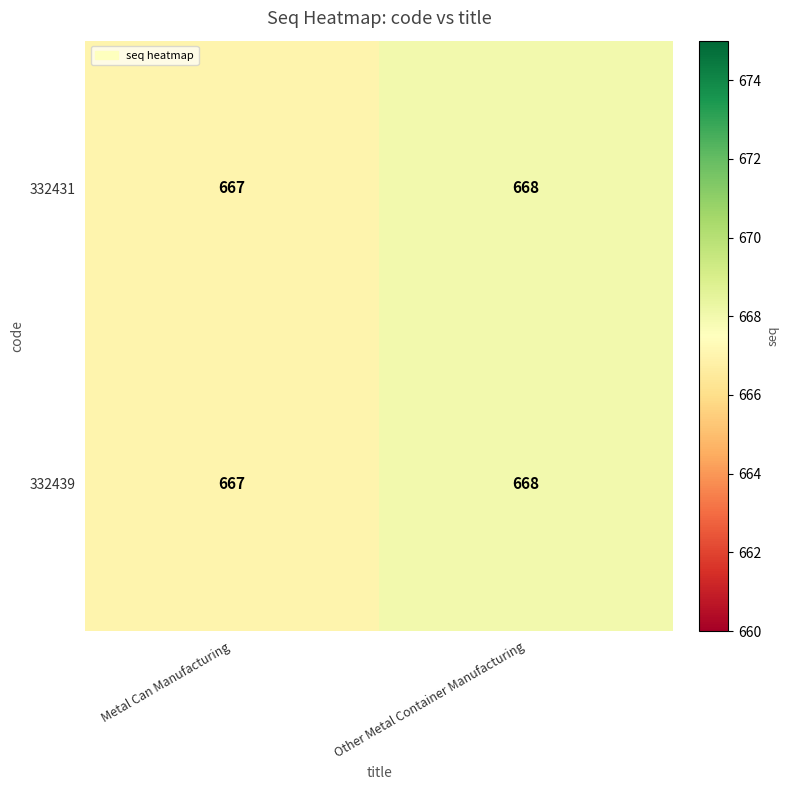

The 332431 series shows 668 at Other Metal Container Manufacturing. True or false?

True